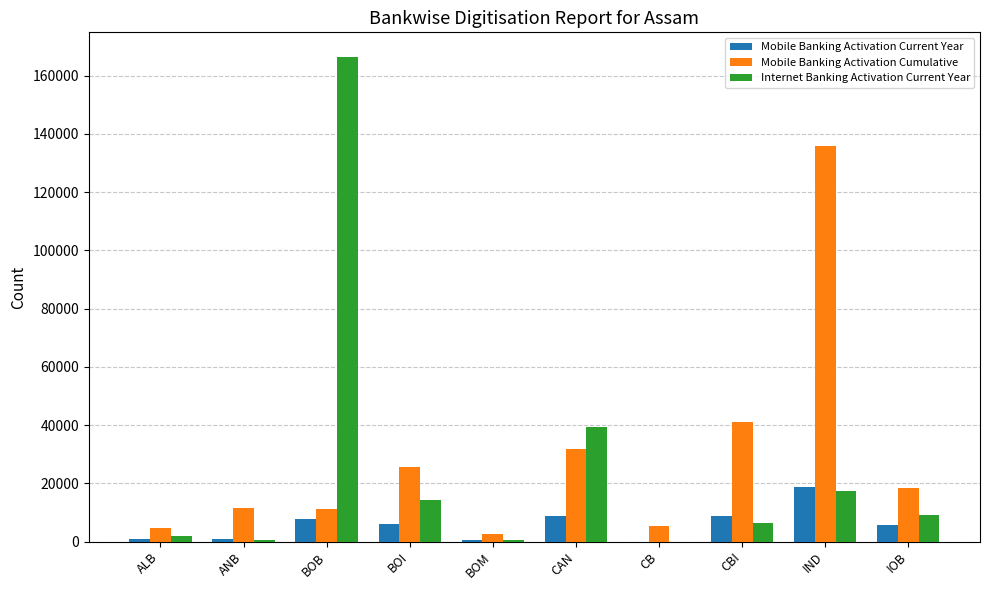

At which category does the chart reach its peak across all series?

BOB